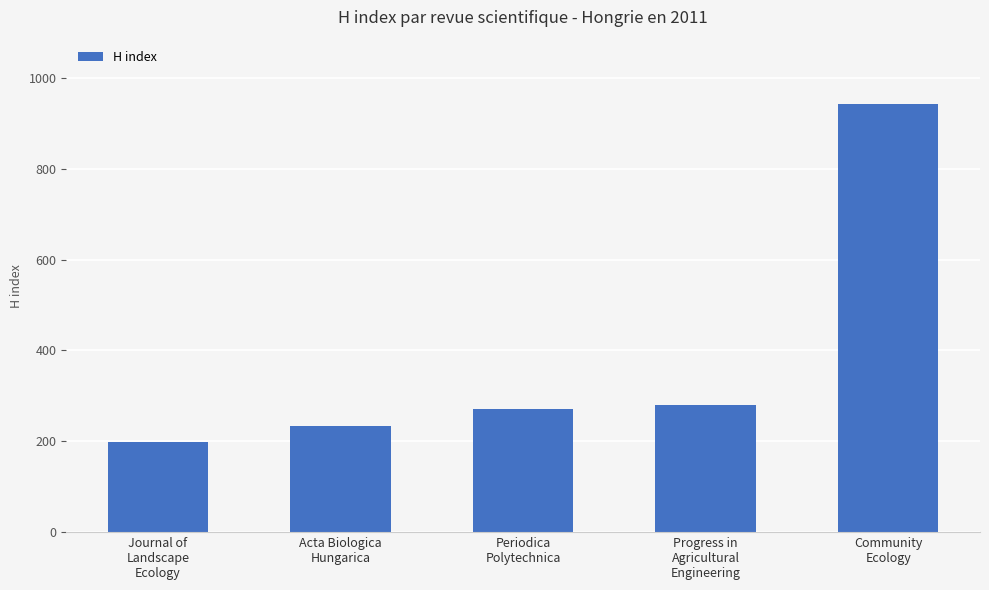

What is the label of the 1st bar from the right?

Community
Ecology